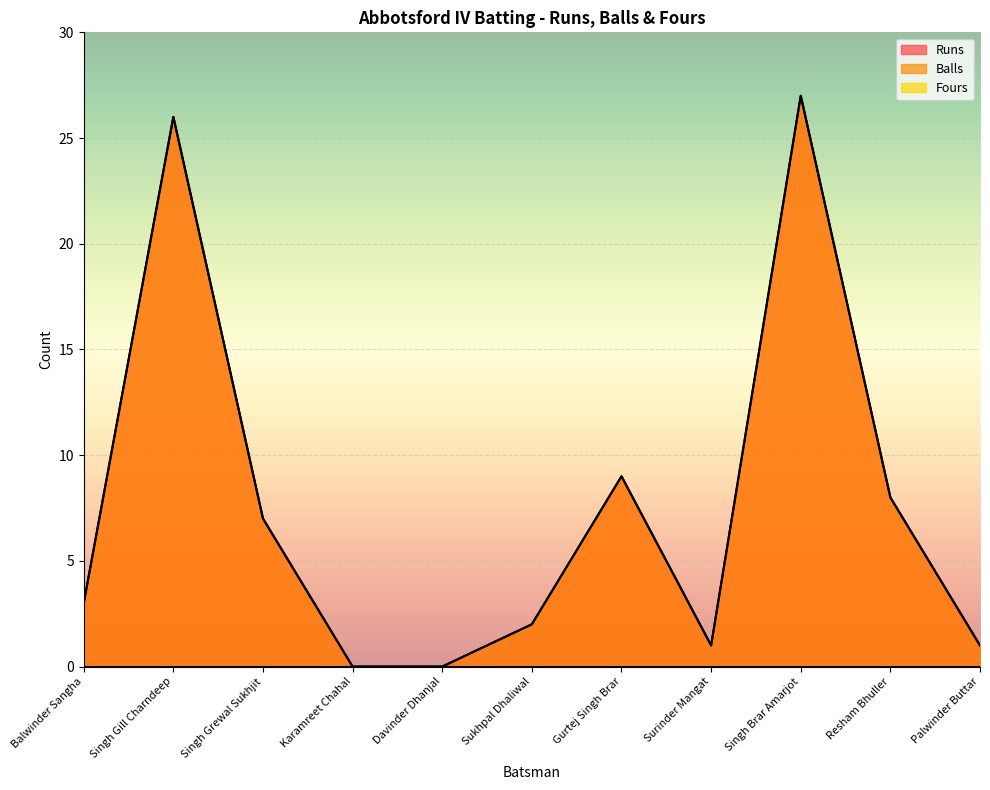

Read the Balls value at Balwinder Sangha.

3